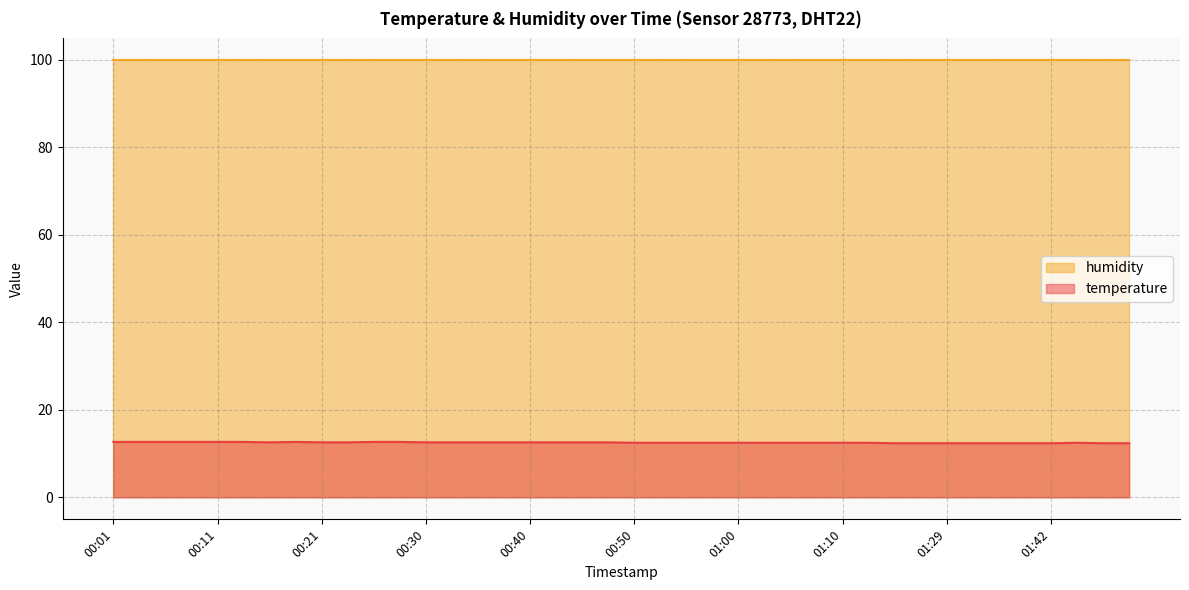

The value at 01:35 is 12.4. True or false?

True